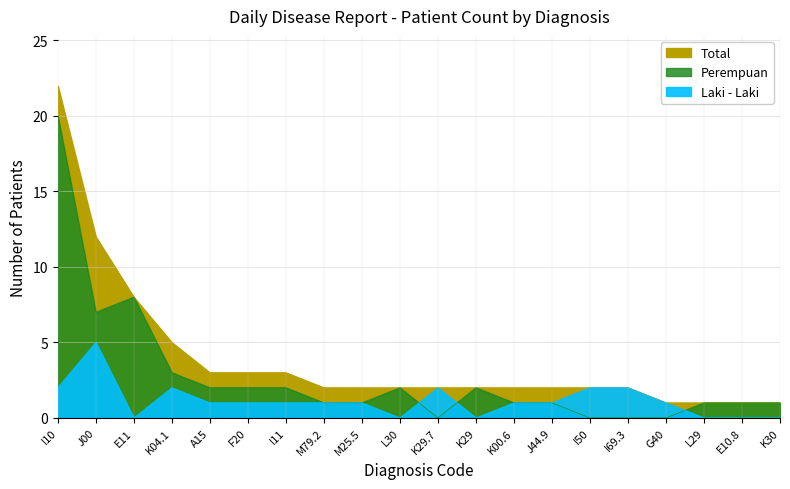

True or false: Total and Perempuan cross at least once.

False